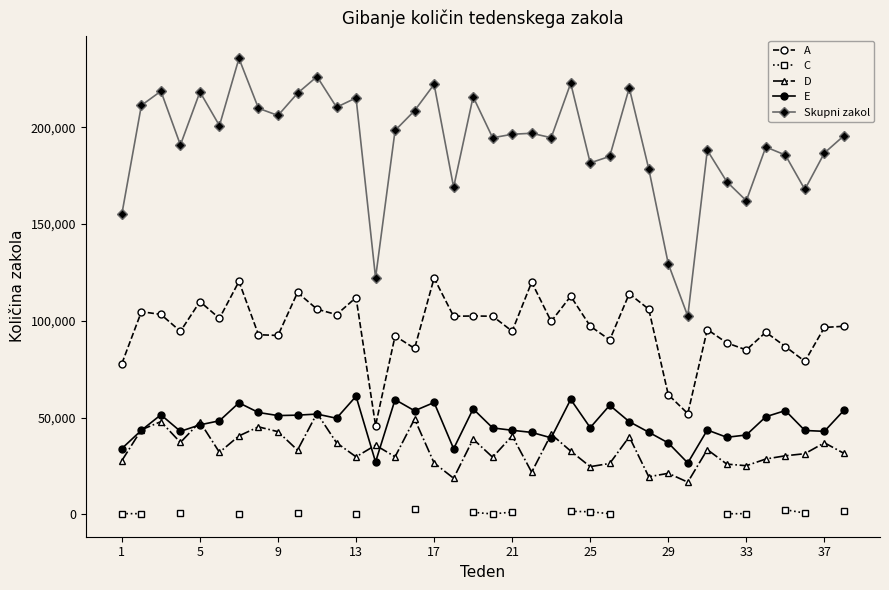

True or false: E and A intersect in this chart.

False